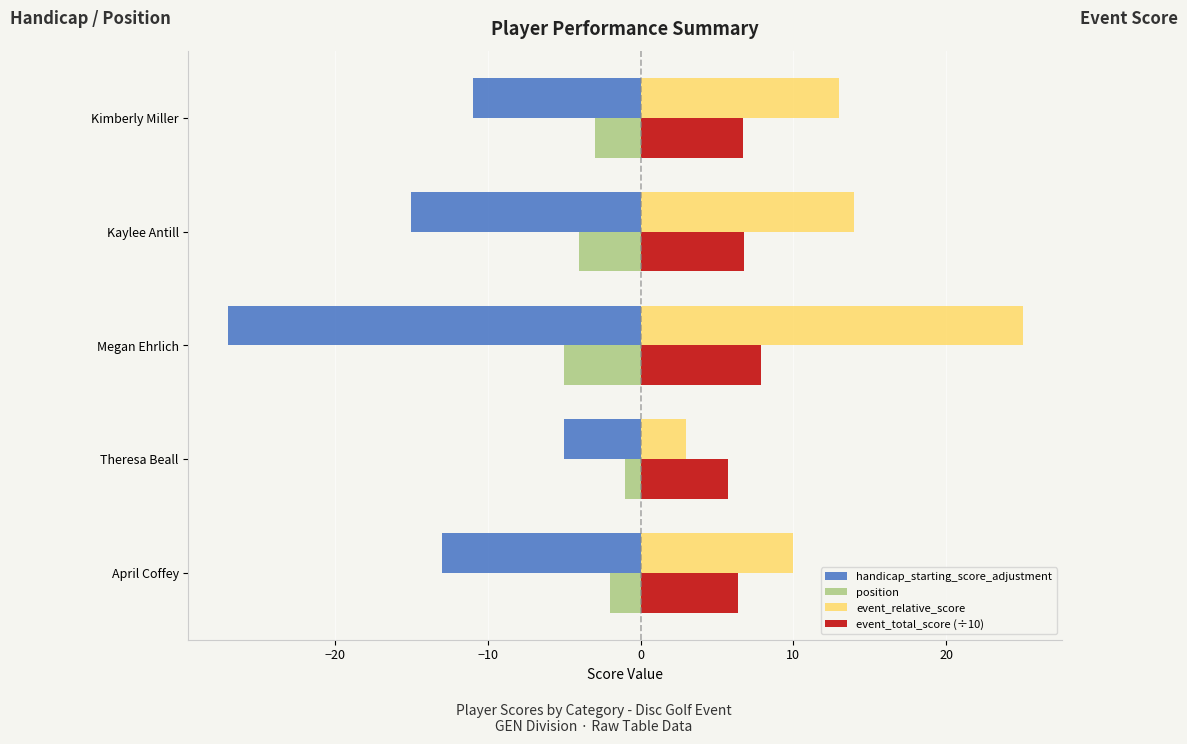

Which category has the lowest value in the position series?

Megan Ehrlich